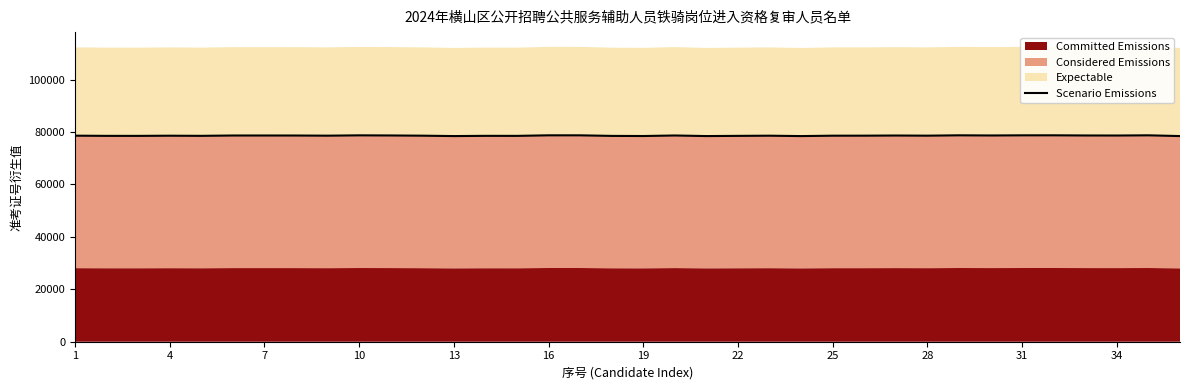

How many data points does each series have?

36